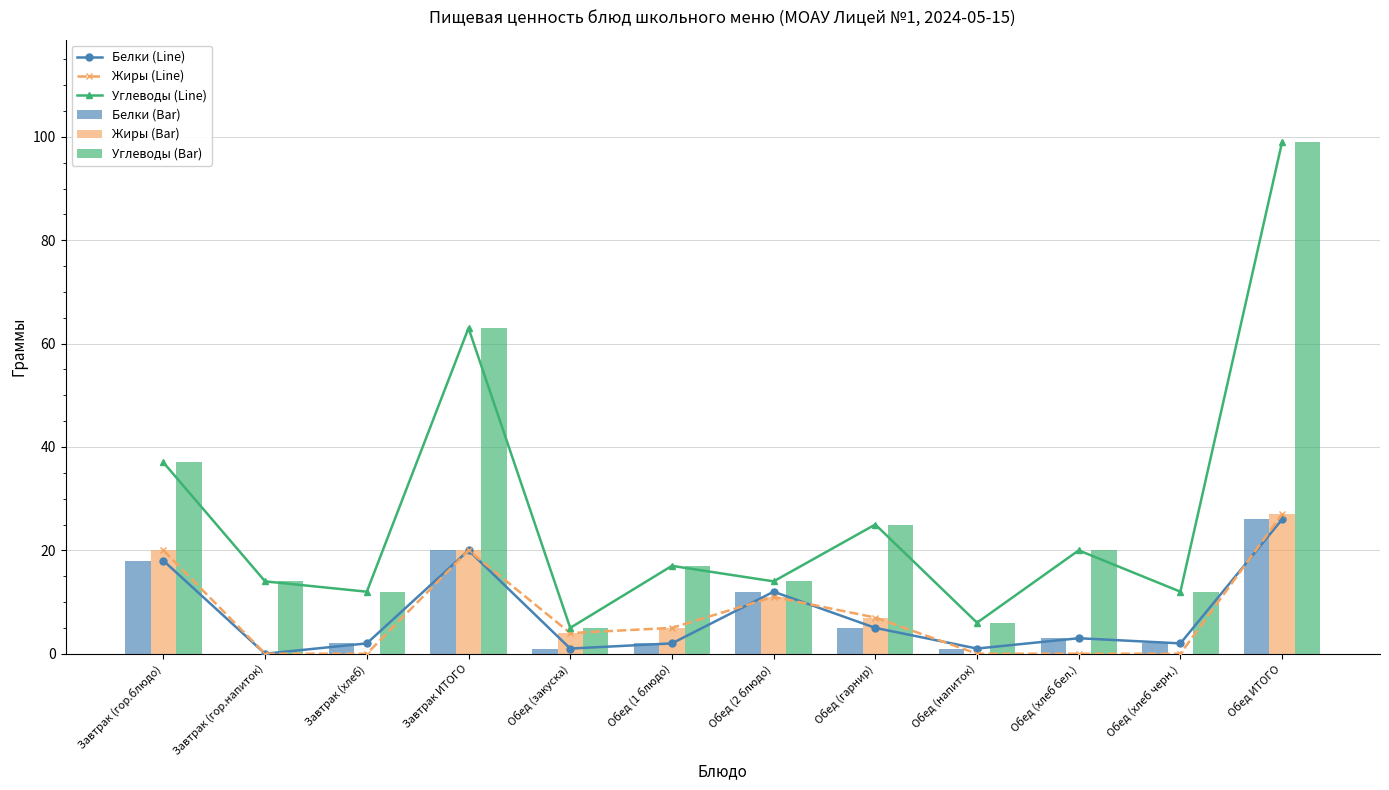

The value of Белки (Line) at Обед (2 блюдо) is 18. True or false?

False